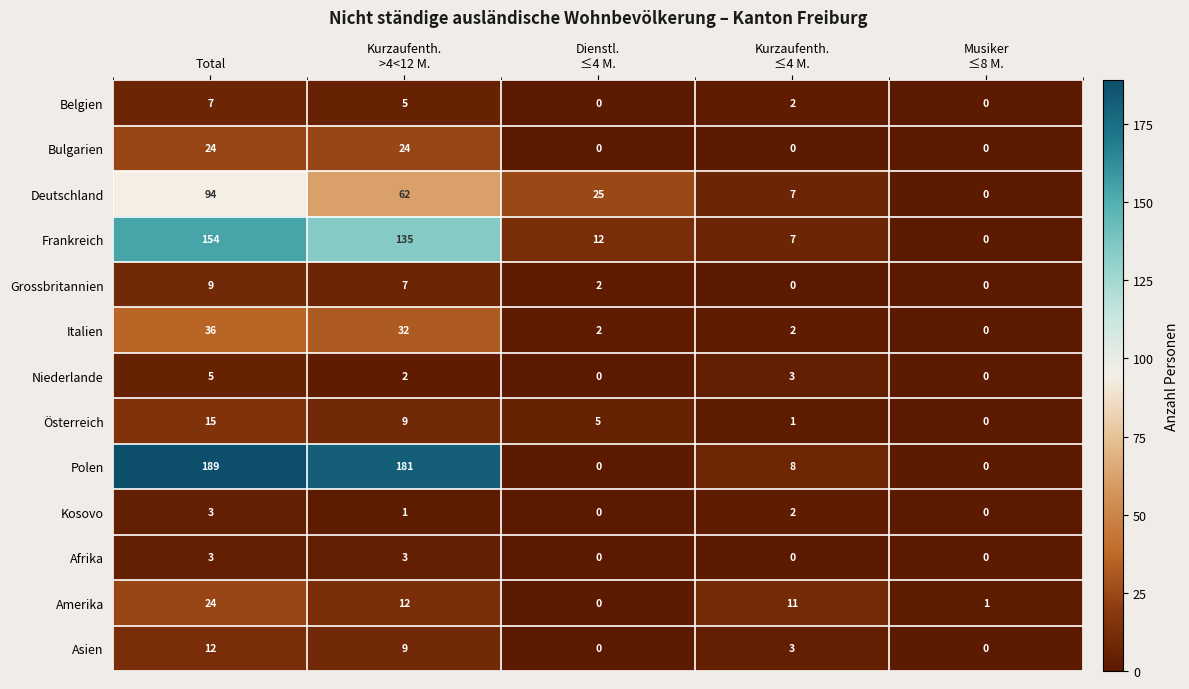

At how many categories does at least one series exceed 50?

2